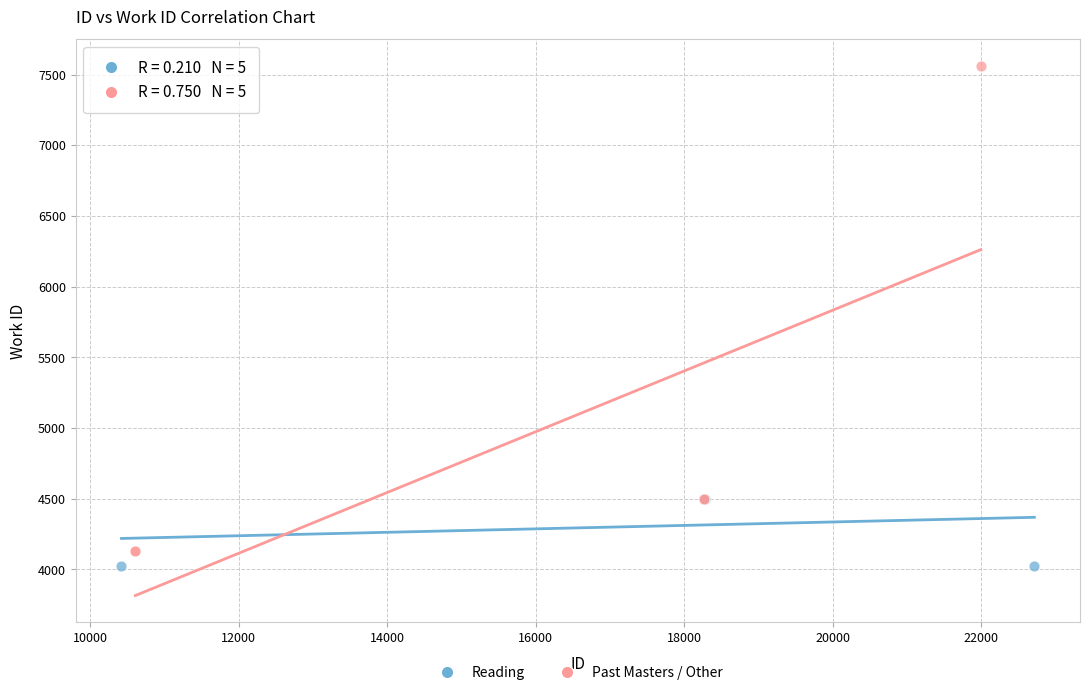

Which series has the widest spread of Y values?

Past Masters / Other